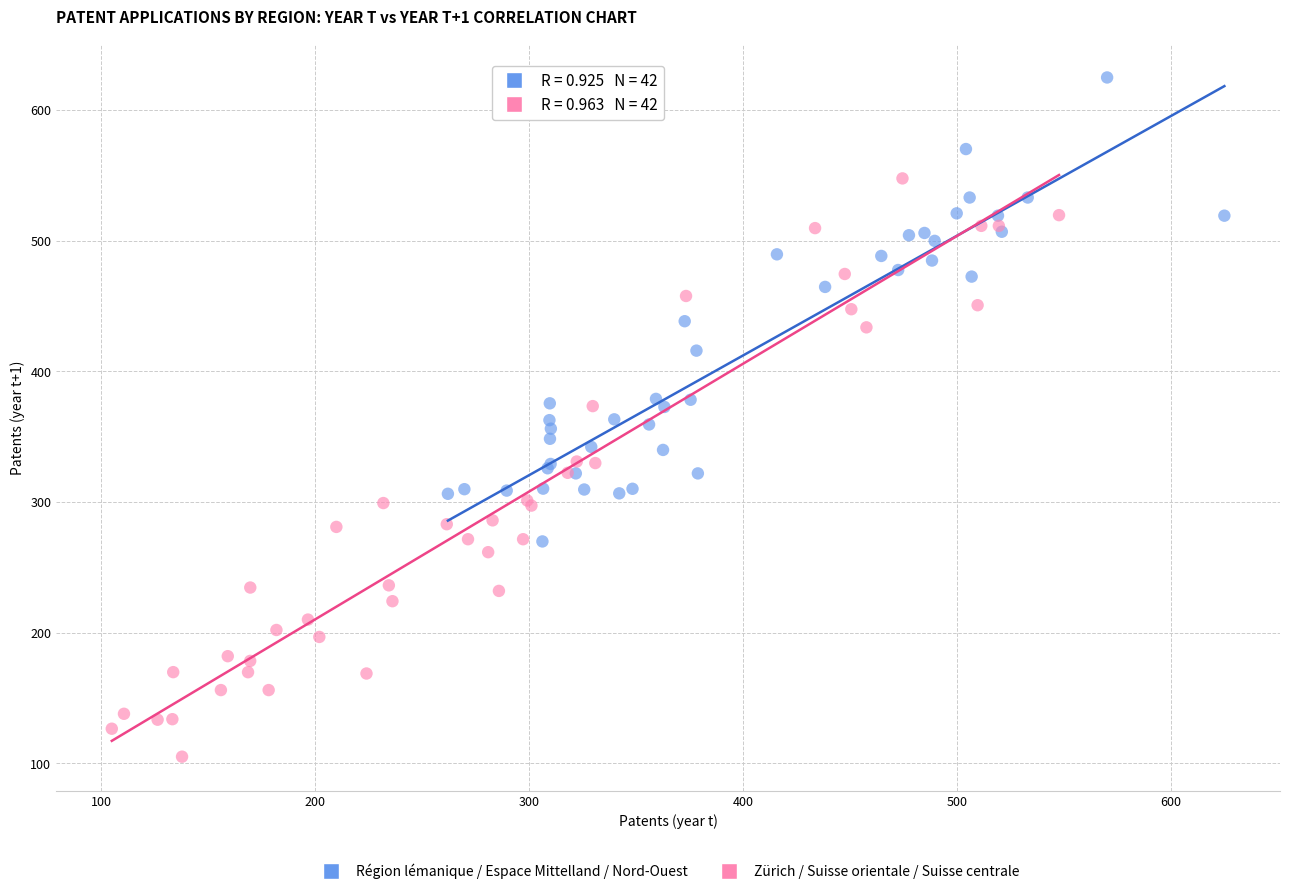

What are all the series names shown in the legend?

Région lémanique / Espace Mittelland / Nord-Ouest, Zürich / Suisse orientale / Suisse centrale